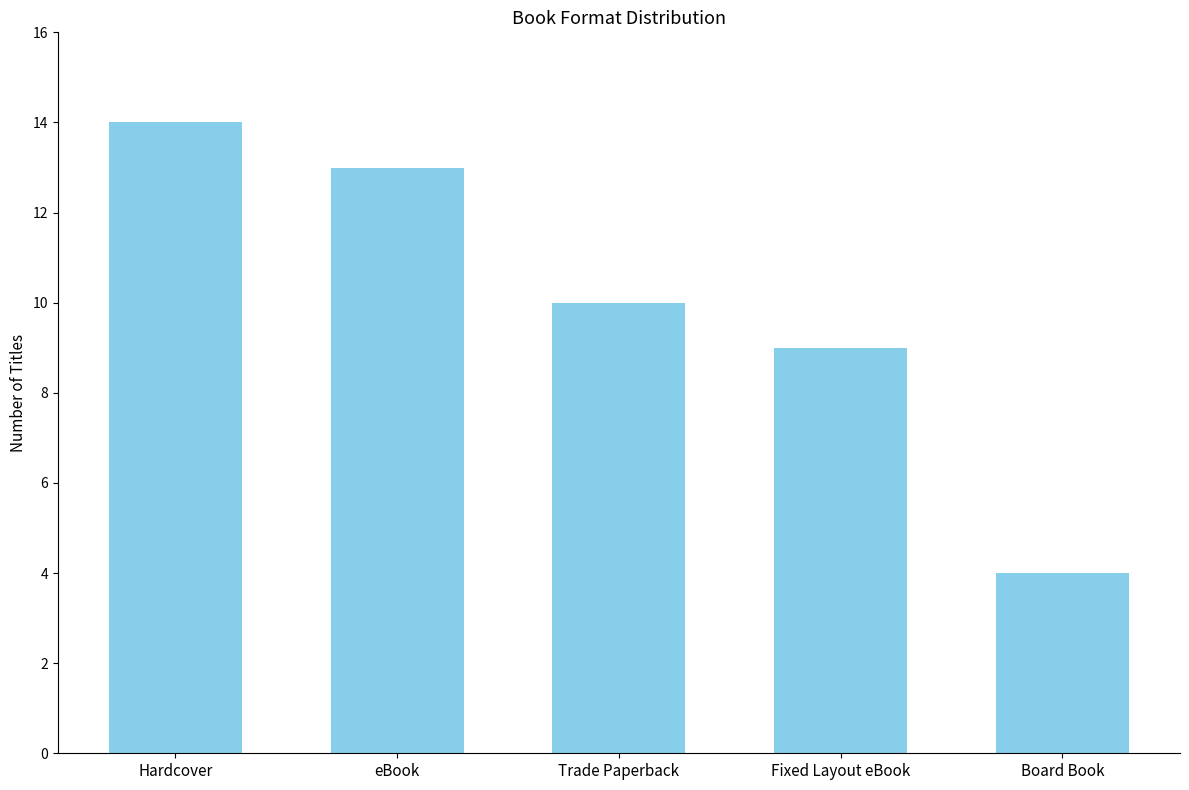

Approximately how many times larger is the value at Fixed Layout eBook compared to Hardcover?

0.6